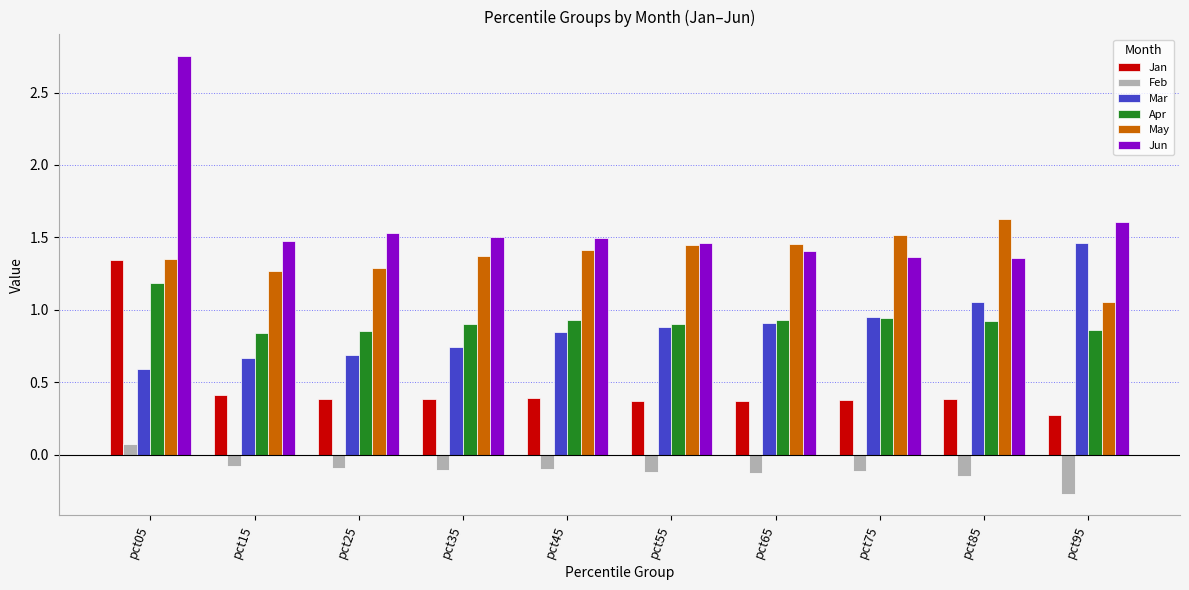

Is the value of Feb at pct65 greater than the value of Mar at pct25?

No